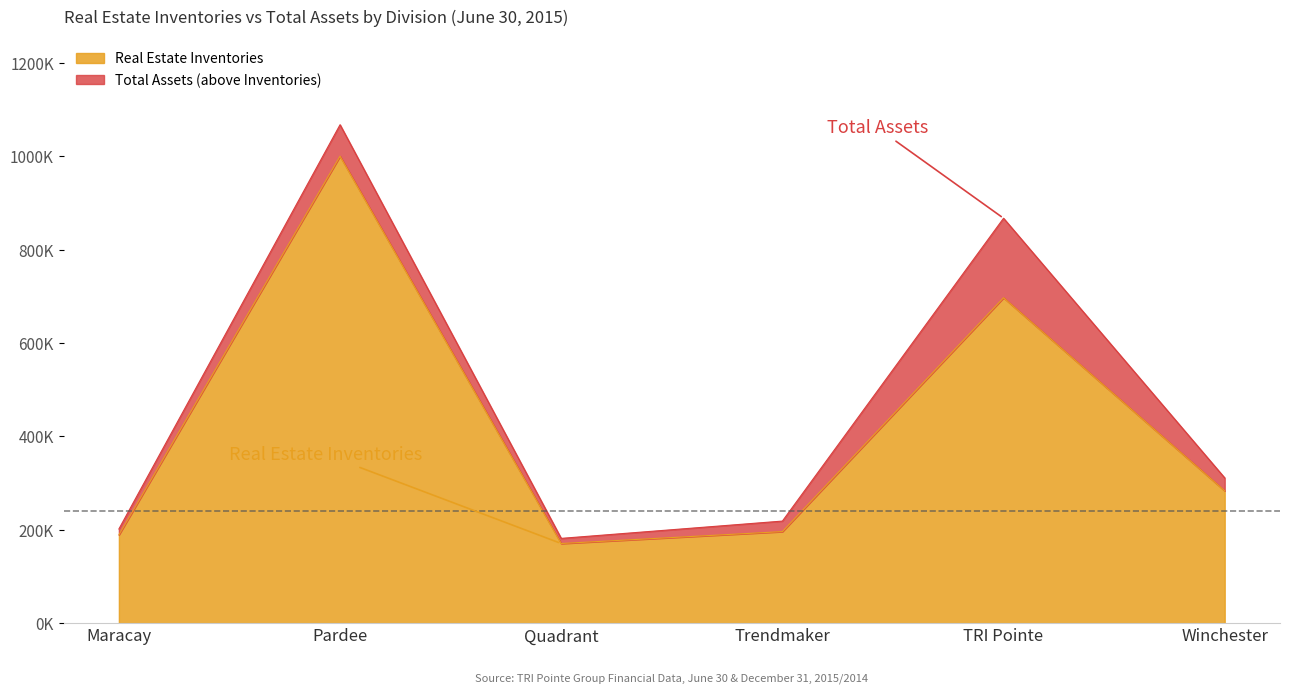

What is the label of the 3rd point from the left?

Quadrant